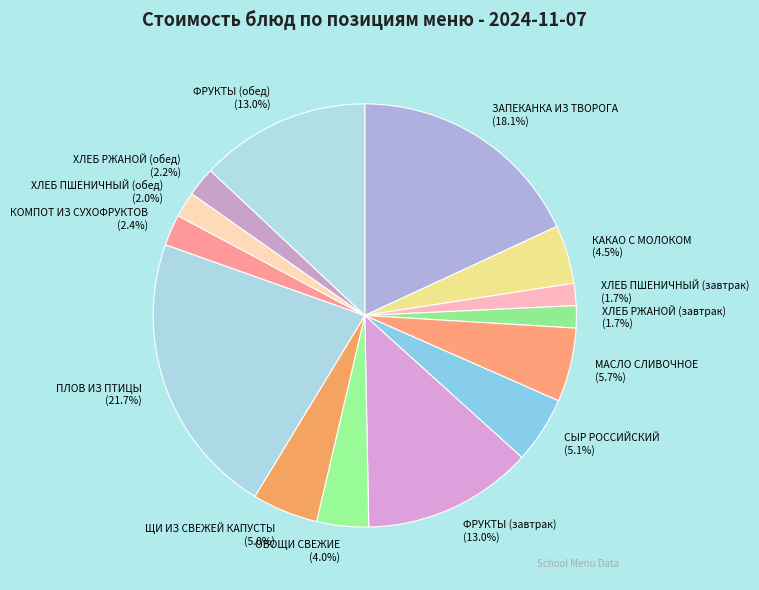

How many segments does this pie chart have?

14